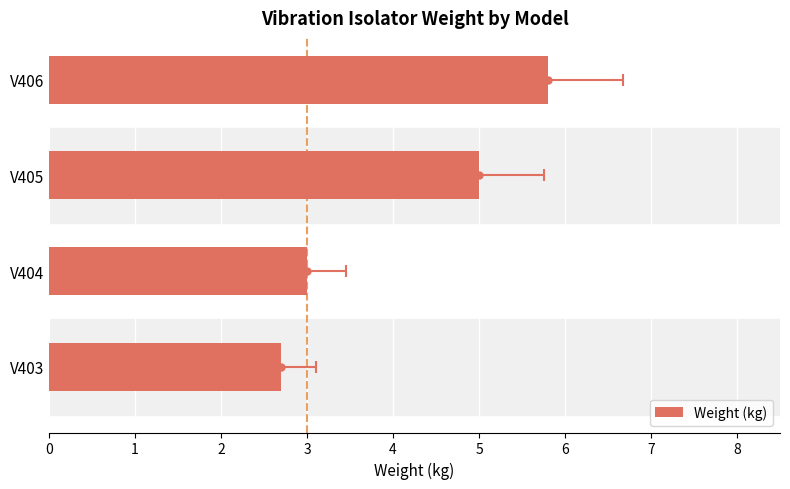

What is the difference between the second highest and second lowest values?

2.0